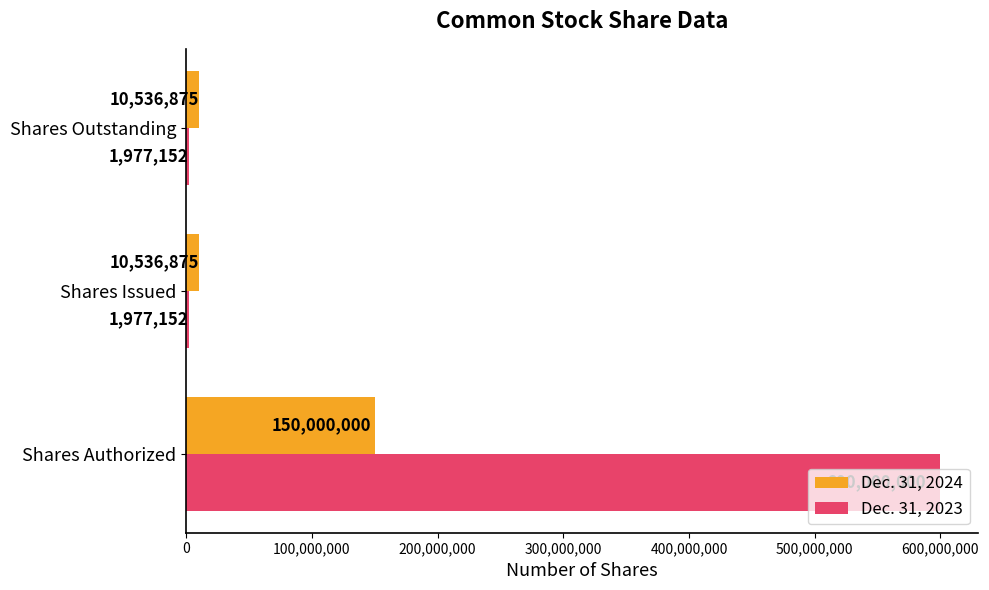

What are all the series names shown in the legend?

Dec. 31, 2024, Dec. 31, 2023